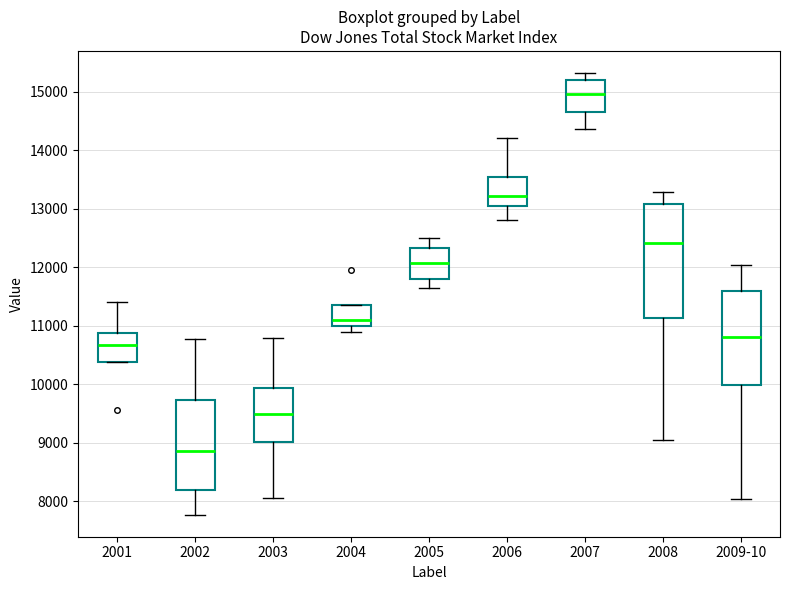

Where is the lower edge of the box for 2006 on the y-axis? The values are not printed on the chart, so give them approximately, as read against the axis.

13000